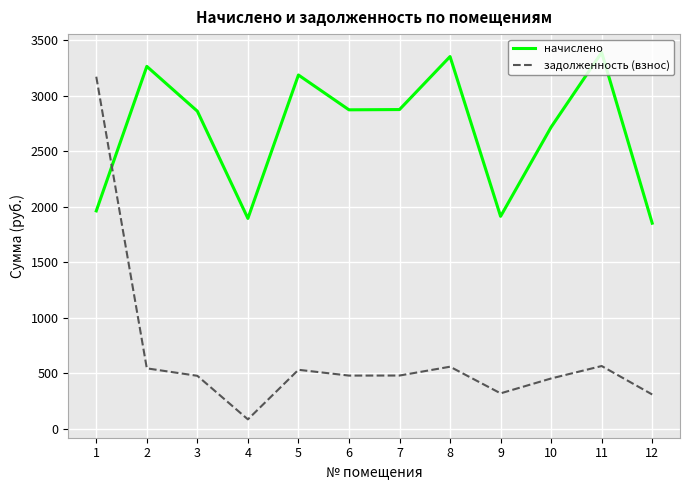

Where is the first local maximum for задолженность (взнос)?

5